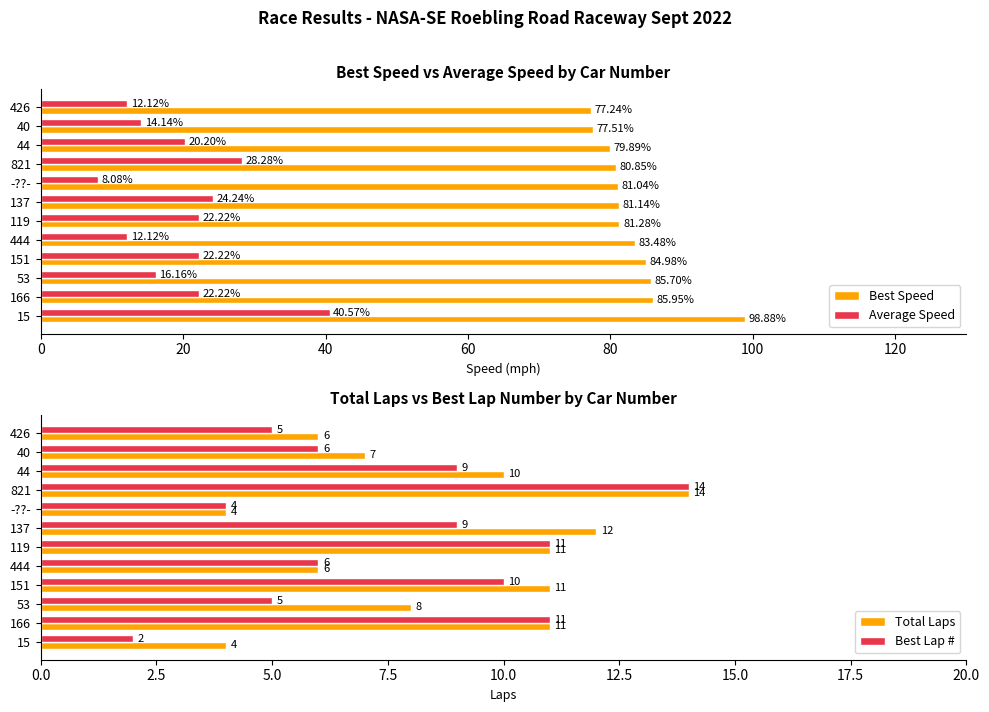

What is the difference between the second highest and minimum values in the Average Speed series?

20.2